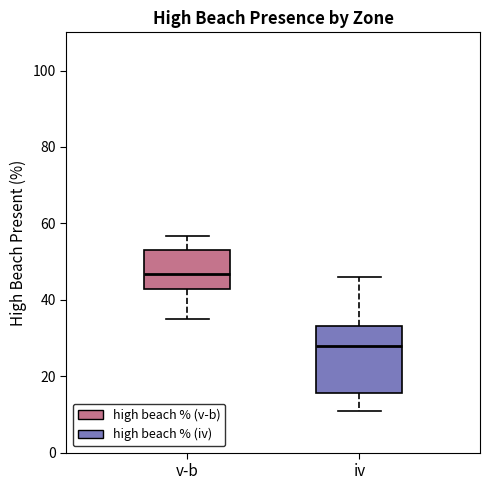

Where is the upper edge of the box for iv on the y-axis? The values are not printed on the chart, so give them approximately, as read against the axis.

34